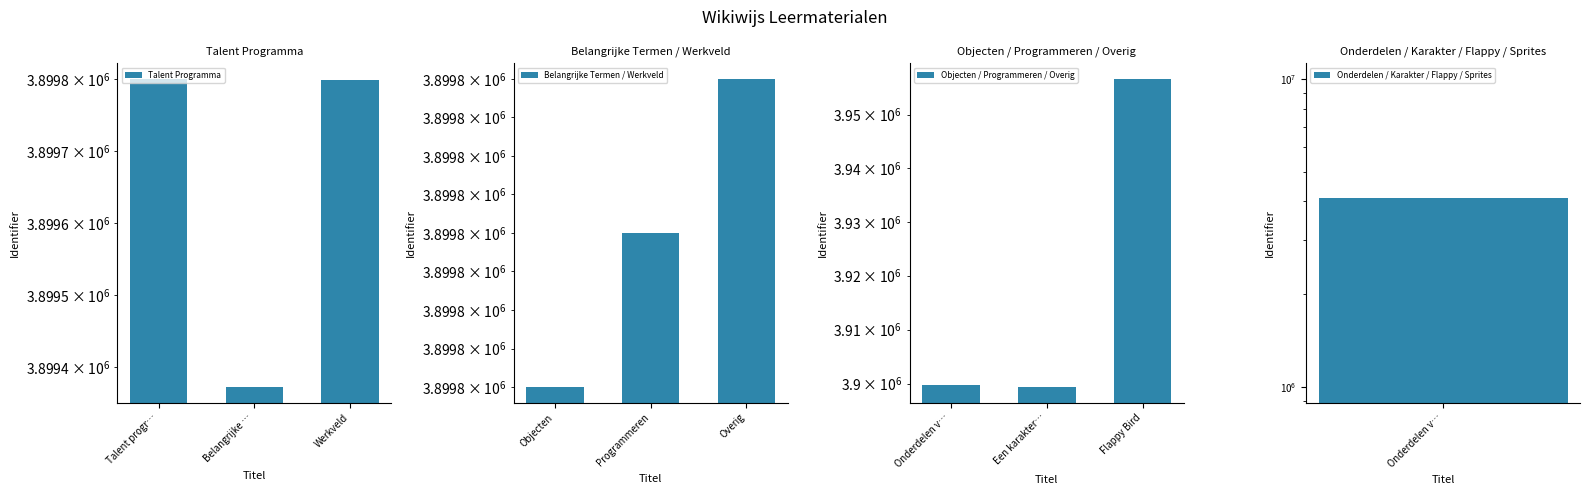

What is the smallest value displayed?

3899372